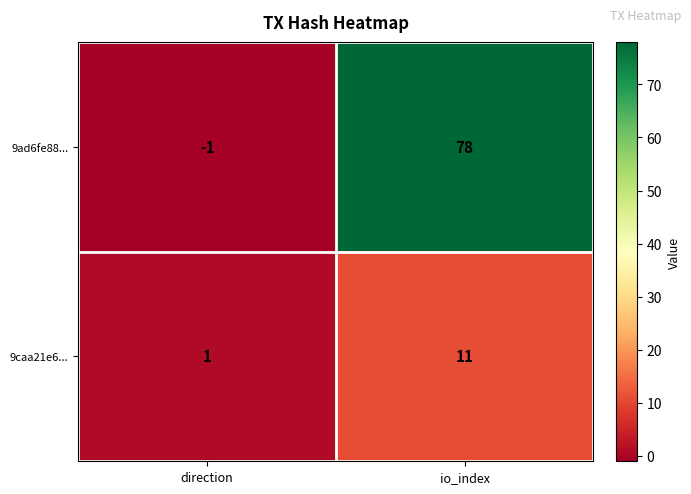

List the series in order of their peak value, highest first.

9ad6fe88..., 9caa21e6...